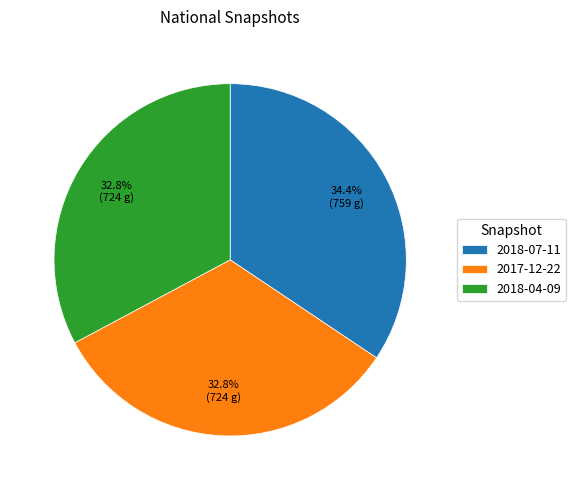

Which category has the biggest portion of the pie?

2018-07-11